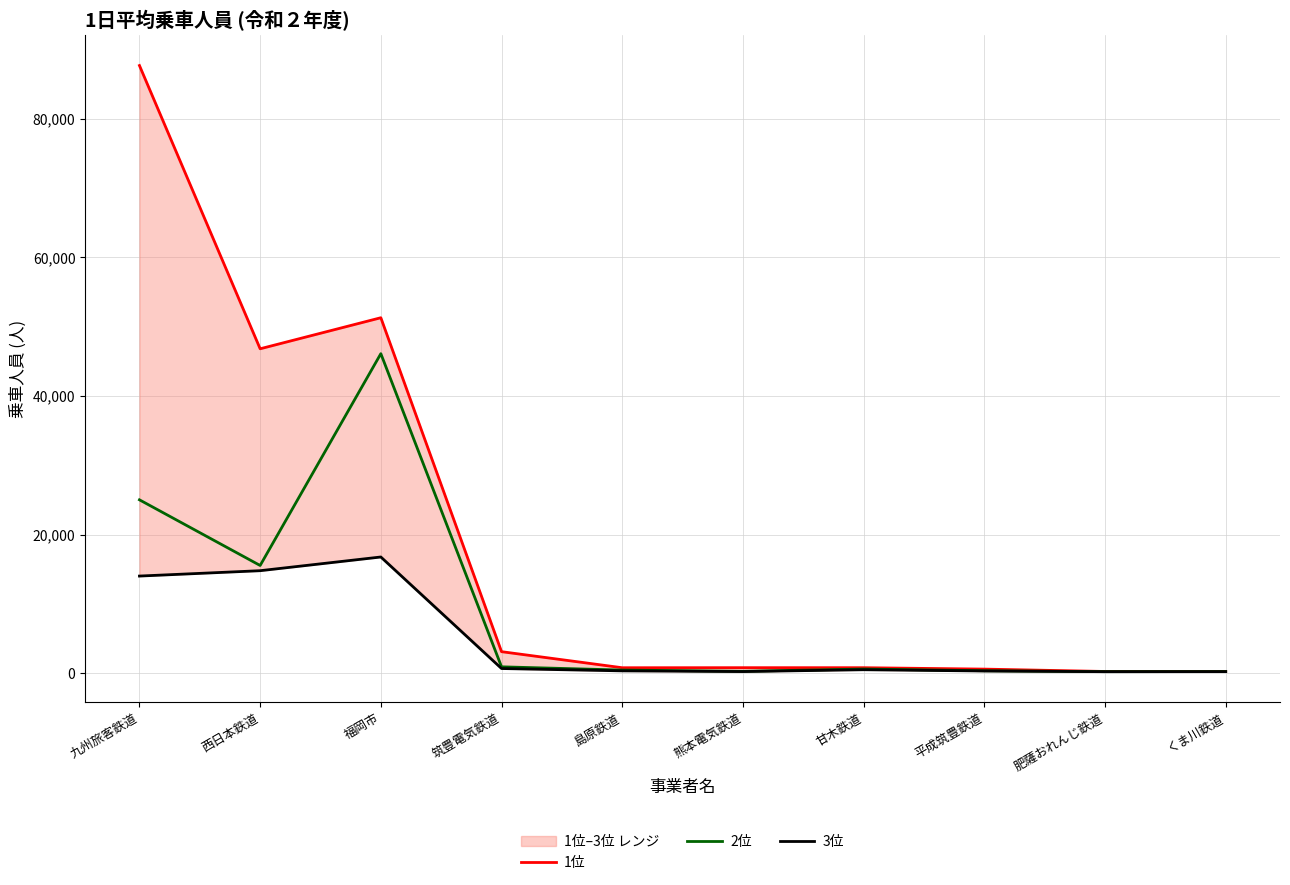

What is the difference between the second highest and minimum values in the 3位 series?

14570